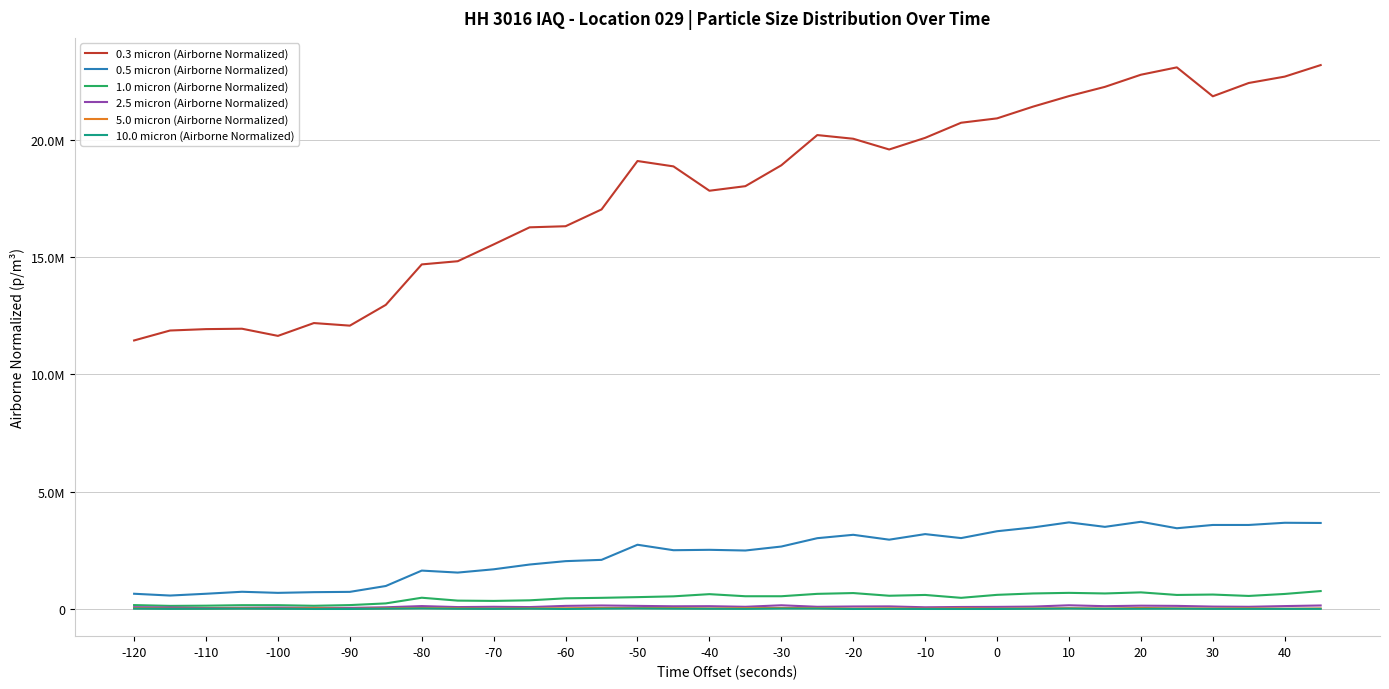

What are all the series names shown in the legend?

0.3 micron (Airborne Normalized), 0.5 micron (Airborne Normalized), 1.0 micron (Airborne Normalized), 2.5 micron (Airborne Normalized), 5.0 micron (Airborne Normalized), 10.0 micron (Airborne Normalized)